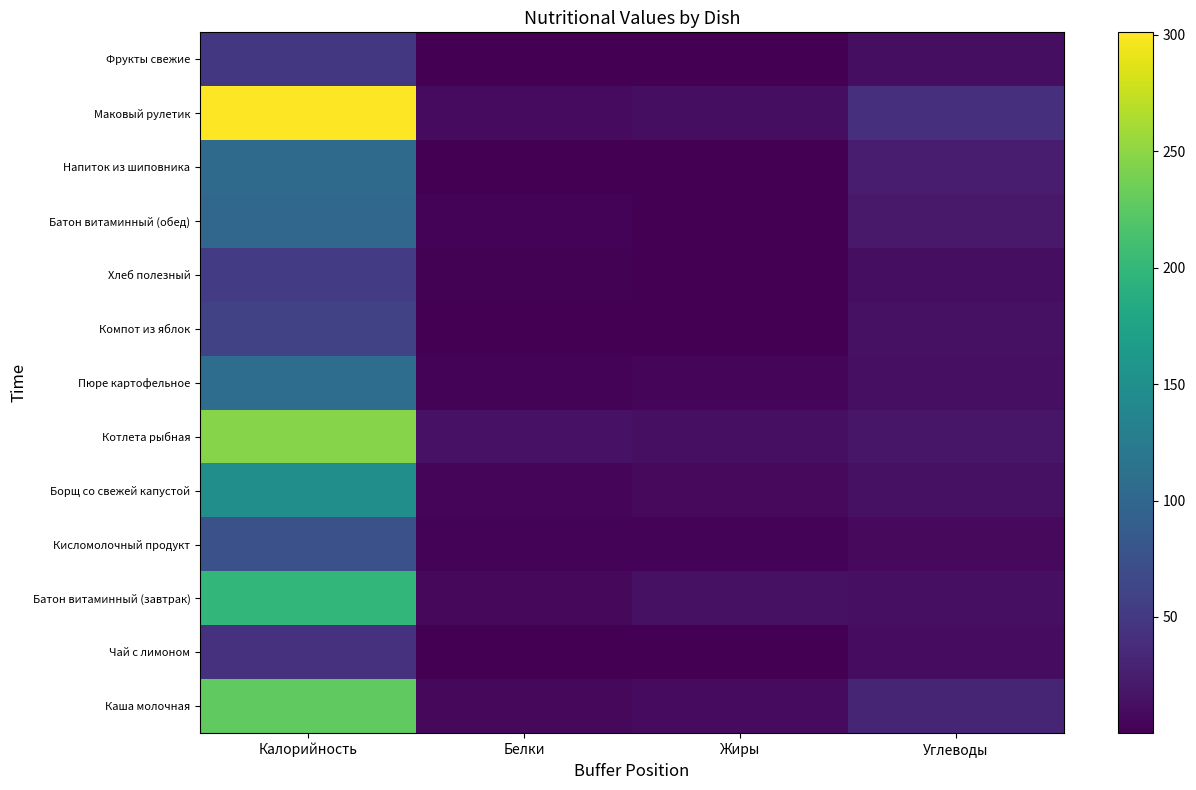

Rank the series by their maximum value, from lowest to highest.

Чай с лимоном, Фрукты свежие, Хлеб полезный, Компот из яблок, Кисломолочный продукт, Батон витаминный (обед), Напиток из шиповника, Пюре картофельное, Борщ со свежей капустой, Батон витаминный (завтрак), Каша молочная, Котлета рыбная, Маковый рулетик